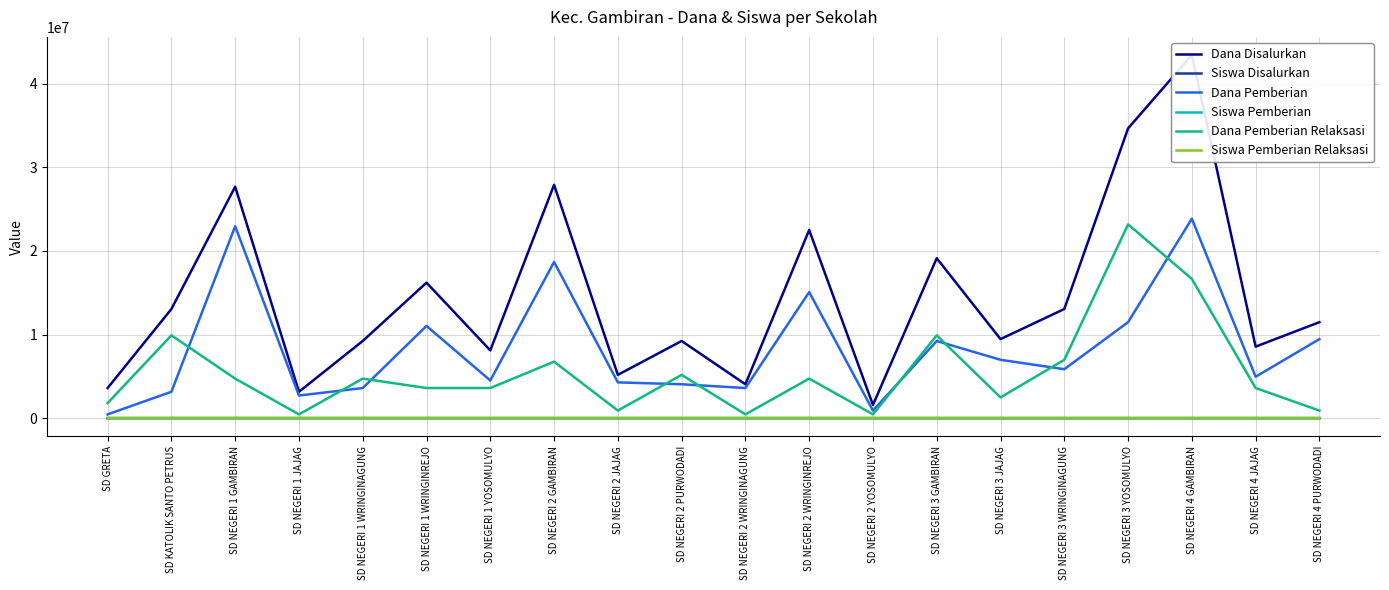

What is the sum of the Dana Pemberian Relaksasi values at SD NEGERI 3 WRINGINAGUNG and SD NEGERI 1 GAMBIRAN?

11700000